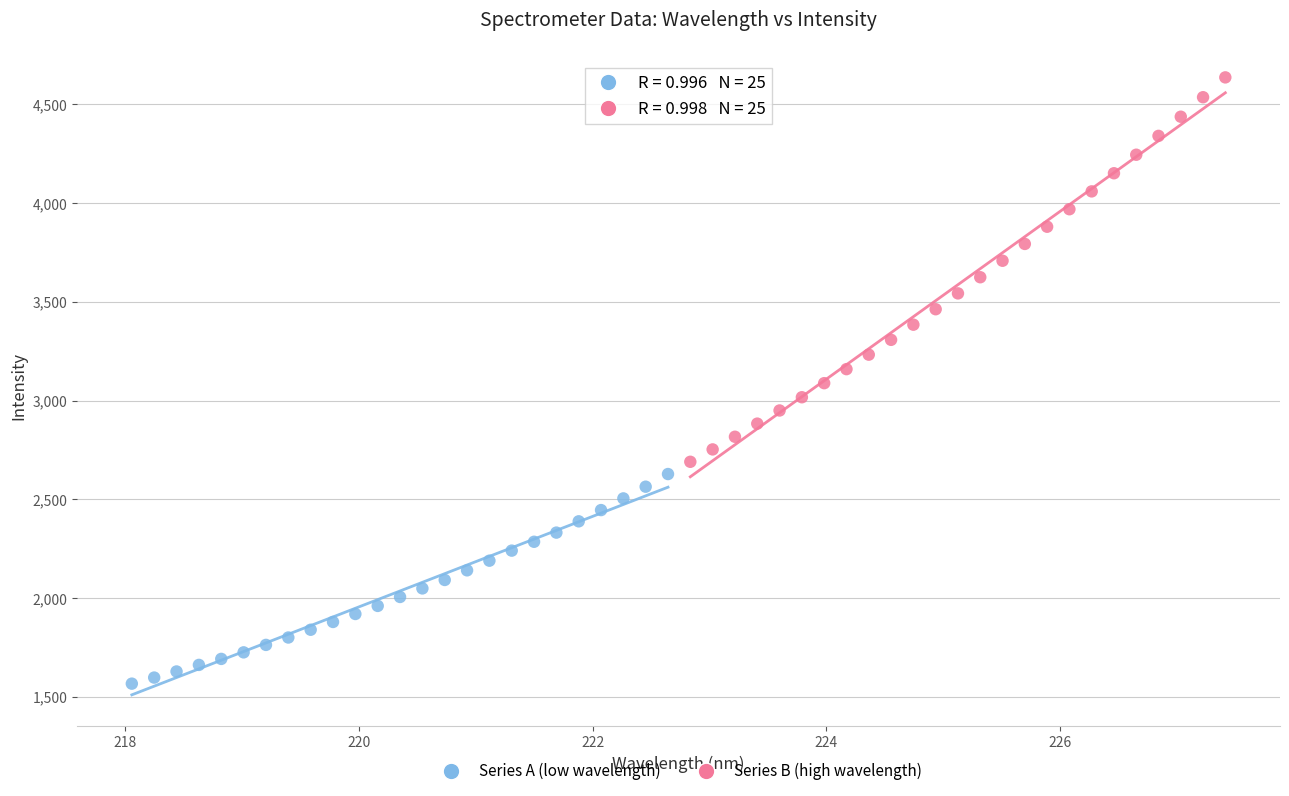

Which series reaches the maximum Y coordinate?

Series B (high wavelength)